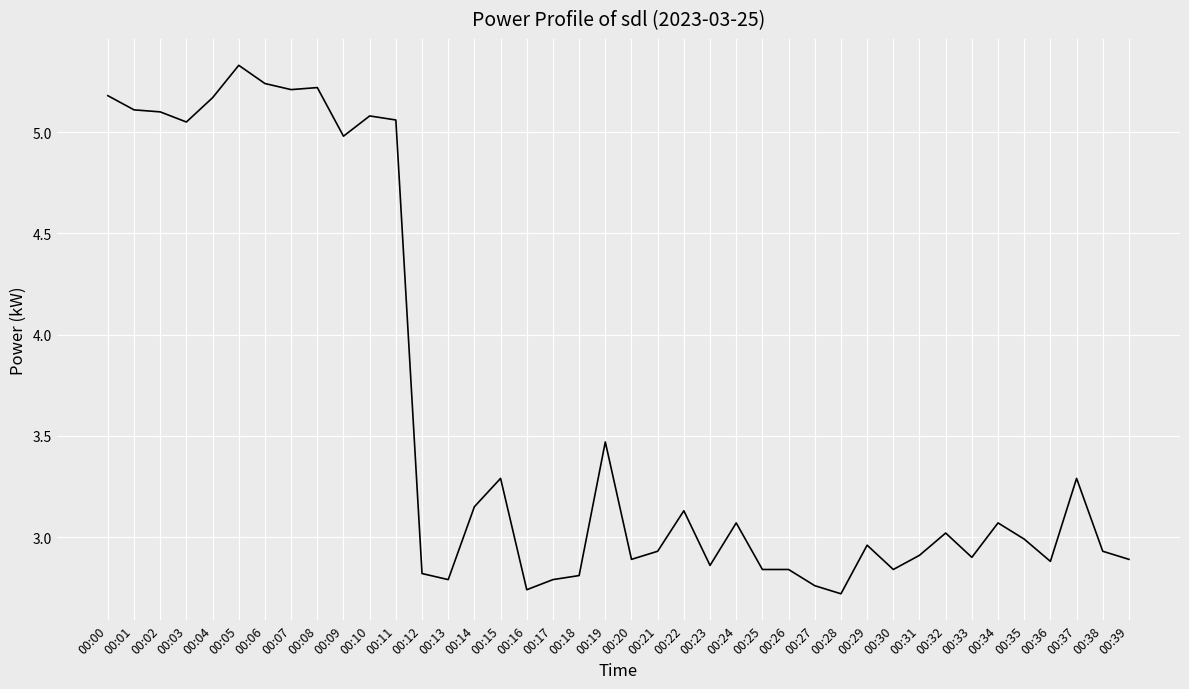

How many lines are shown in the chart?

1